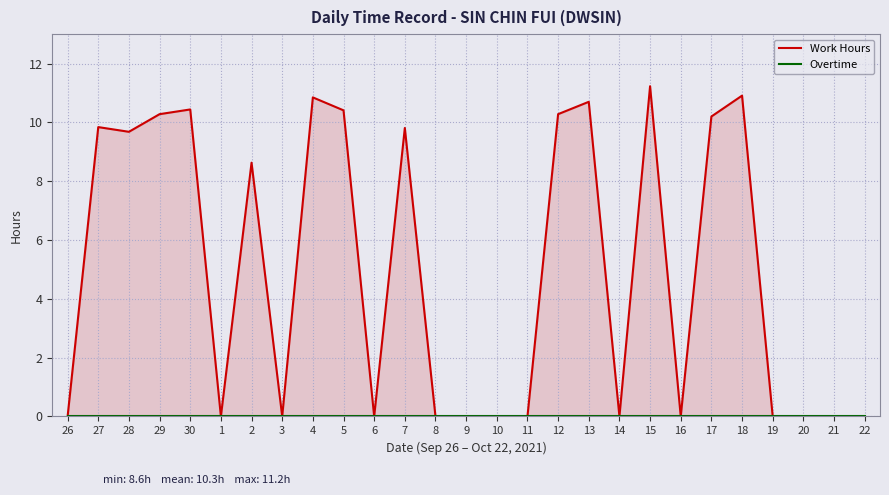

List the labels in order of Work Hours value, largest first.

15, 18, 4, 13, 30, 5, 29, 12, 17, 27, 7, 28, 2, 26, 1, 3, 6, 8, 9, 10, 11, 14, 16, 19, 20, 21, 22